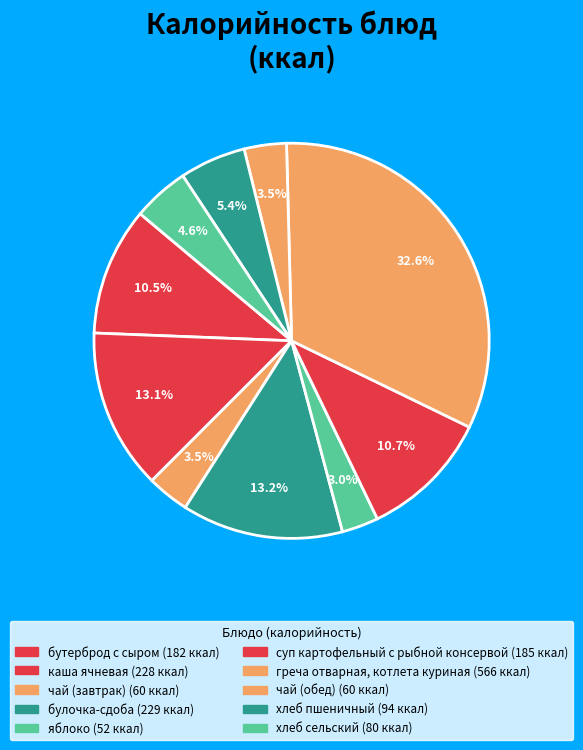

Which category has the biggest portion of the pie?

греча отварная, котлета куриная